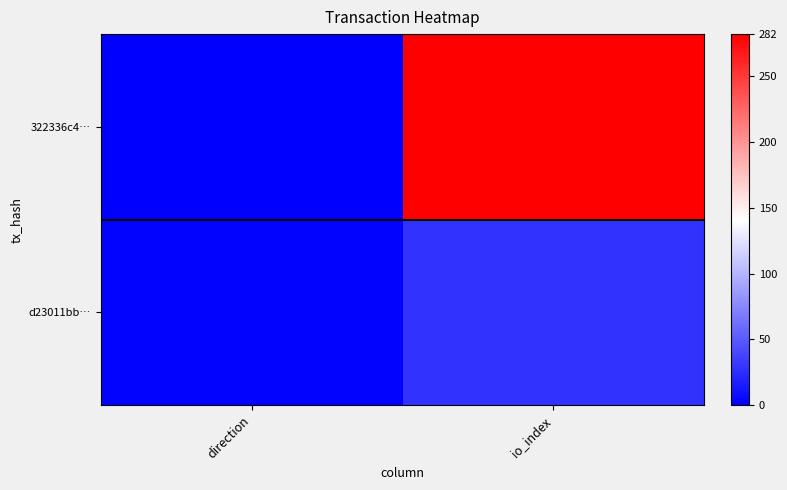

Which series changed the most between direction and io_index?

322336c4…